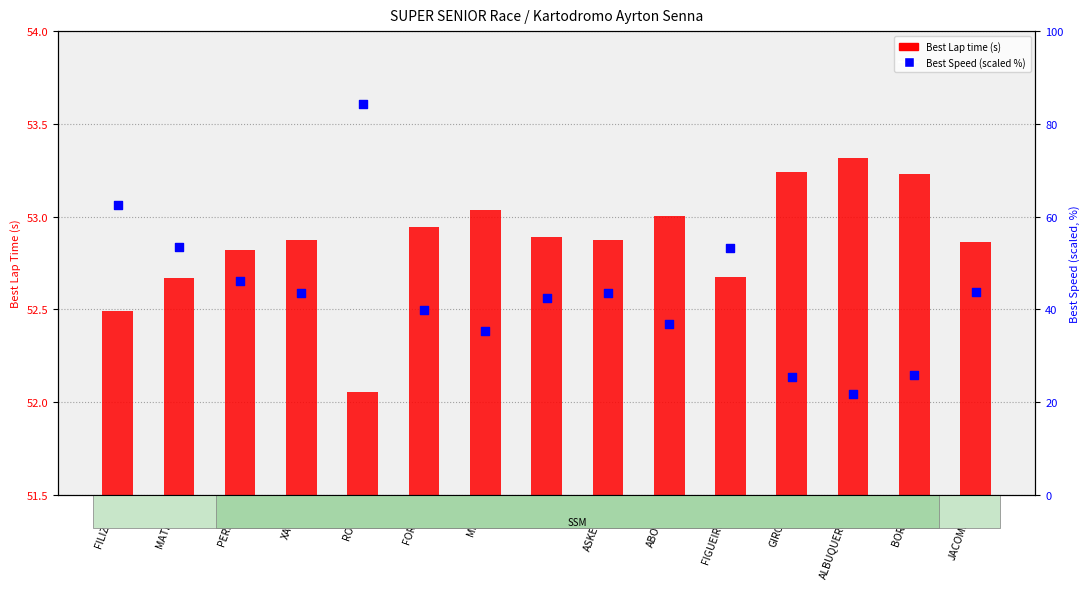

Which series contains the highest Y value?

Best Speed (percentile-scaled)